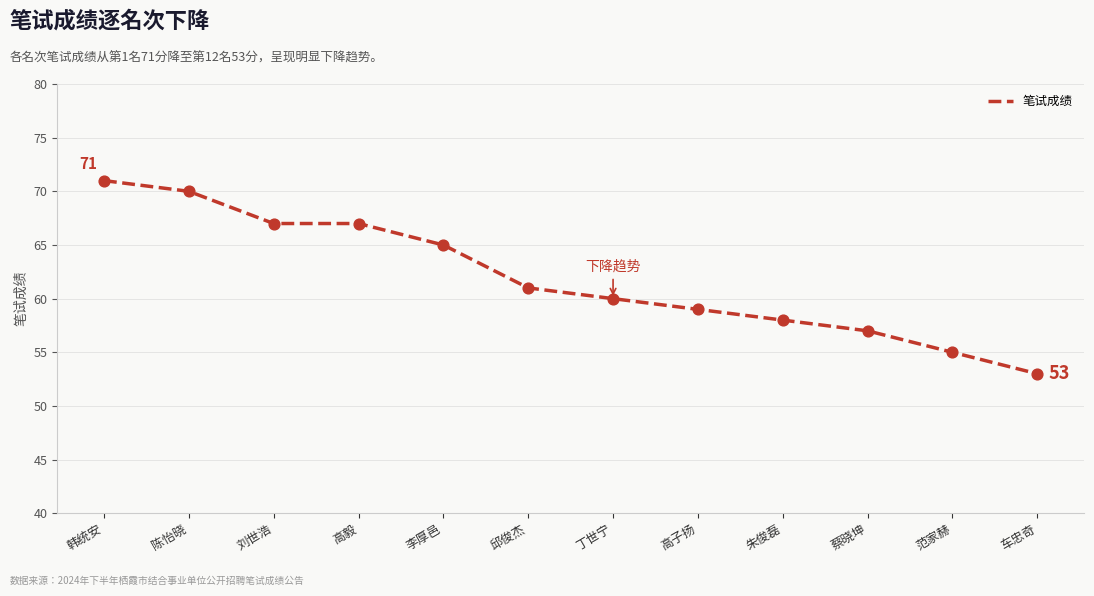

What is the change in value from 邱俊杰 to 朱俊磊?

-3